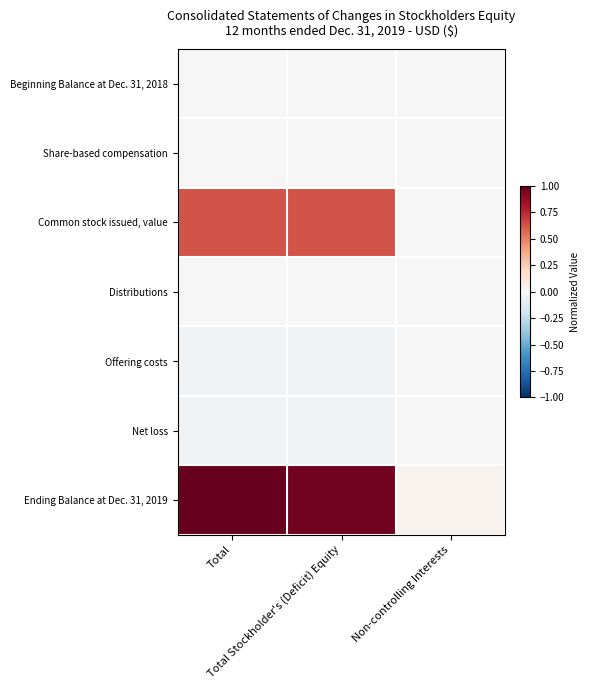

Count the number of categories in the chart.

3